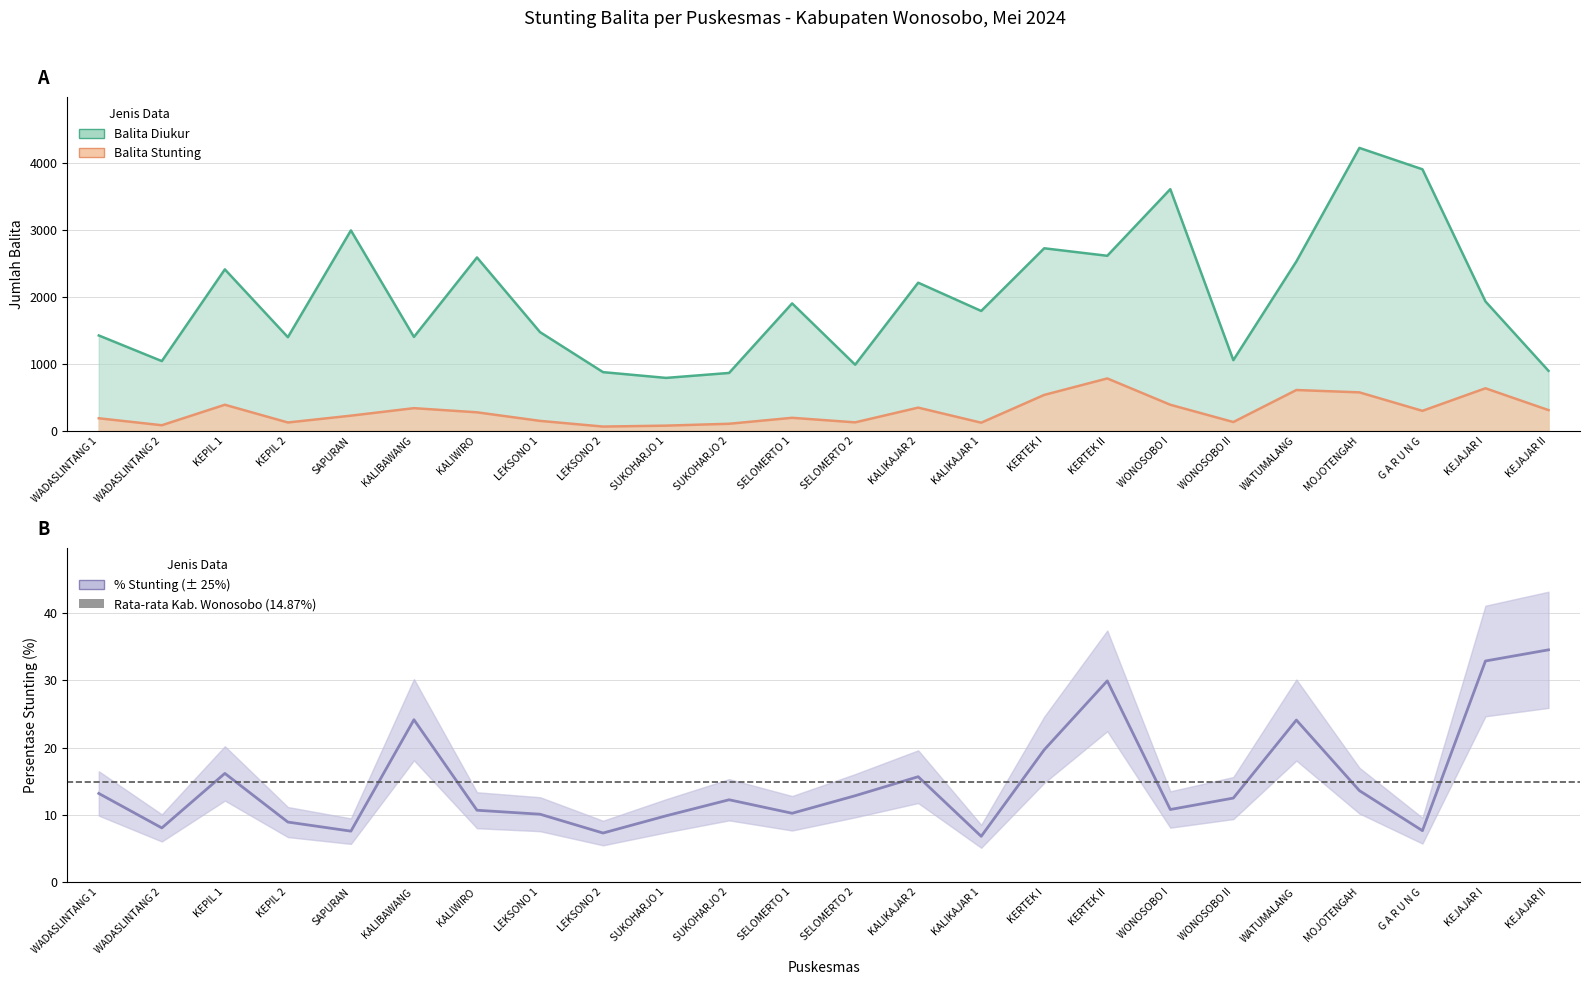

What is the total value across all series at SELOMERTO 2?

1115